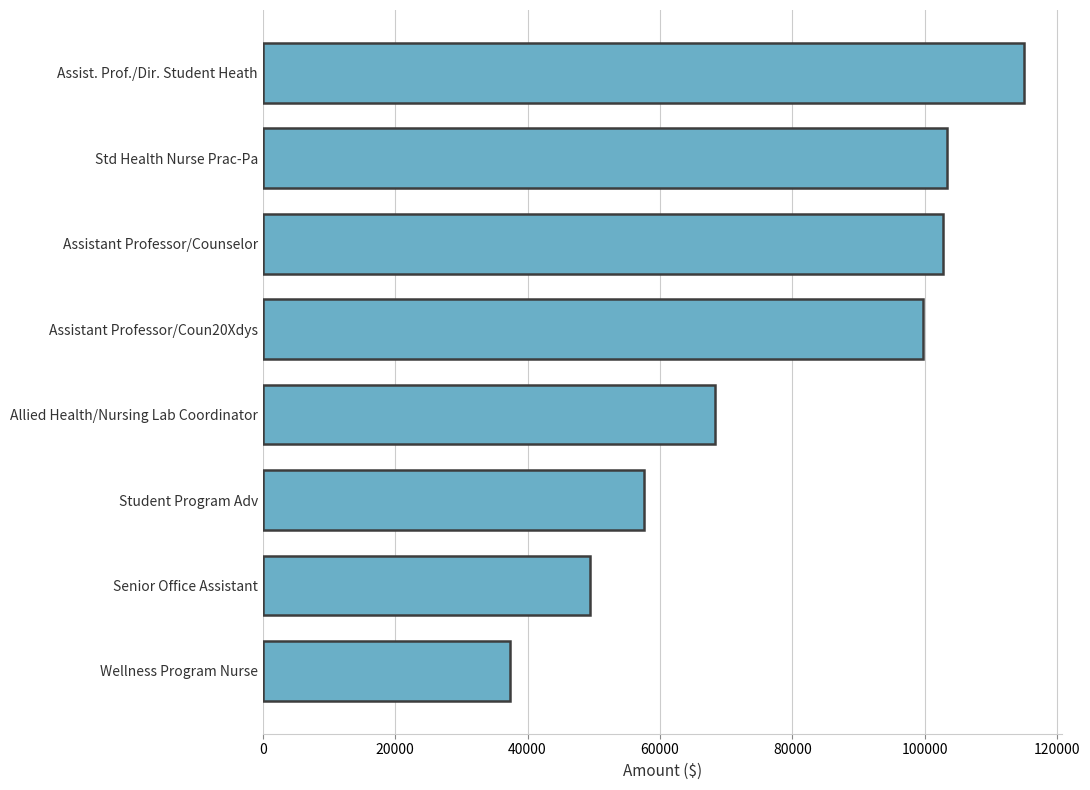

Are the bars grouped side by side (vs. stacked)?

No